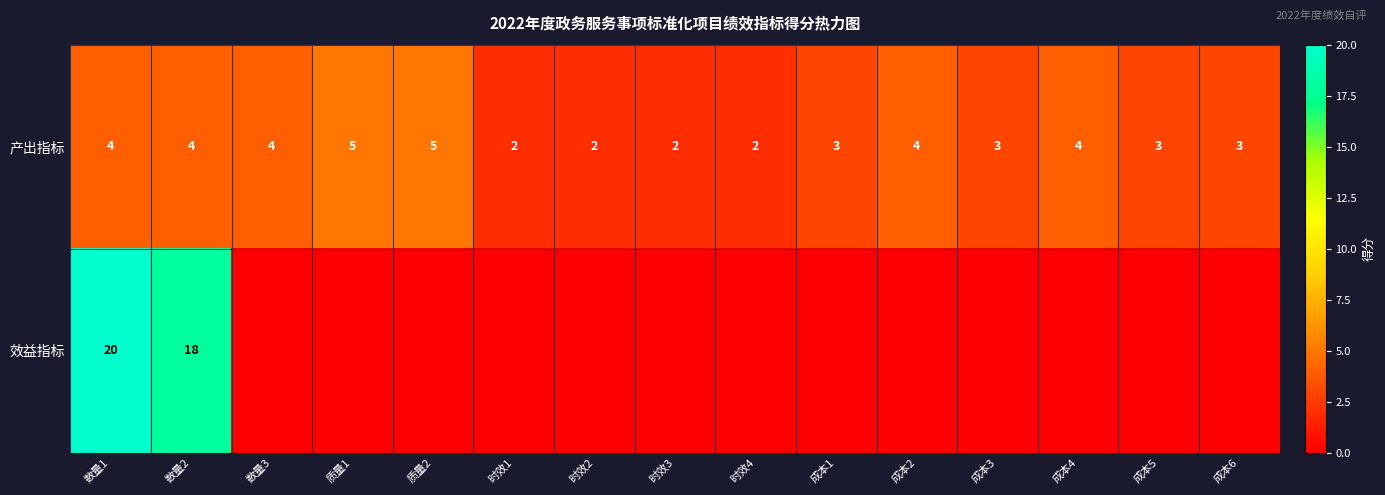

How many data points in 产出指标 are less than 3?

4